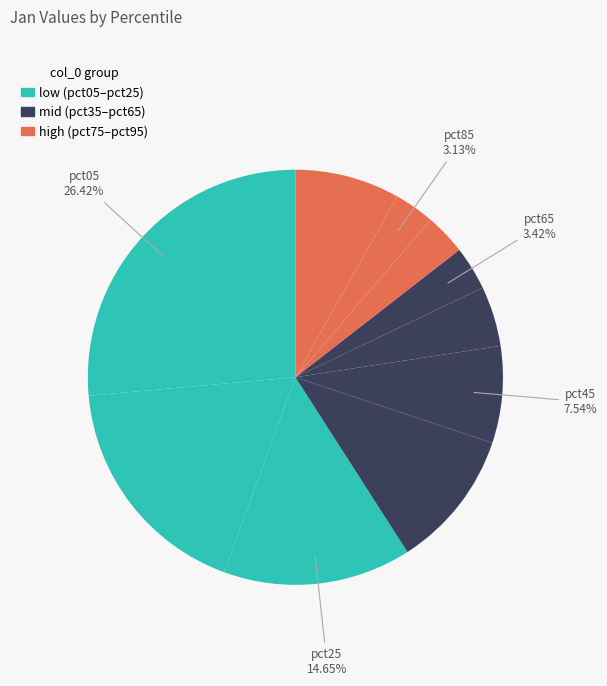

How many segments does this pie chart have?

10